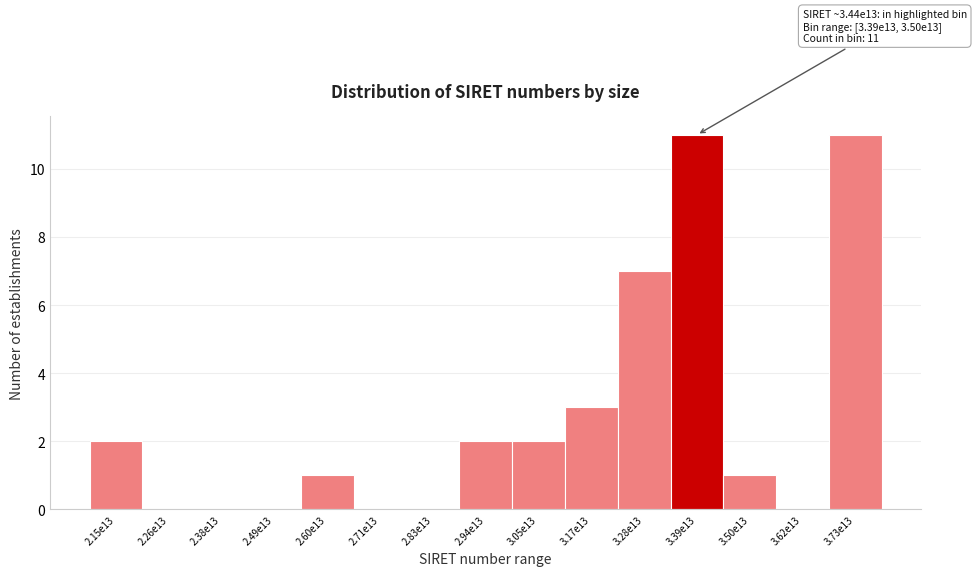

Reading left to right, what are all the values shown in this chart?

2.15e13=2	2.26e13=0	2.38e13=0	2.49e13=0	2.60e13=1	2.71e13=0	2.83e13=0	2.94e13=2	3.05e13=2	3.17e13=3	3.28e13=7	3.39e13=11	3.50e13=1	3.62e13=0	3.73e13=11